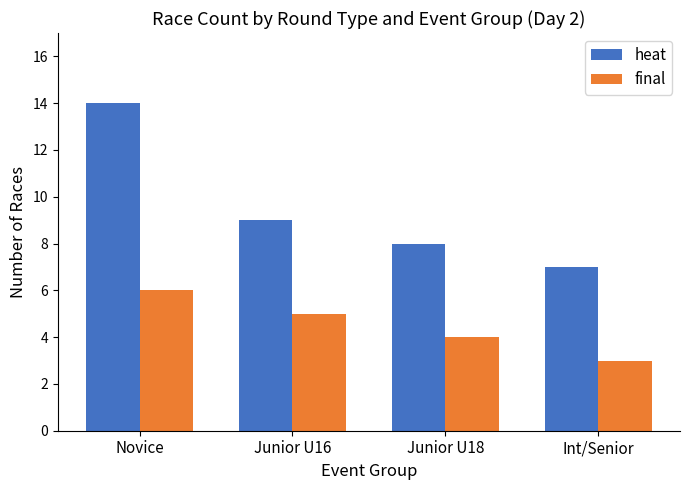

Reading left to right, extract all data points from this chart.

heat: 14	9	8	7
final: 6	5	4	3